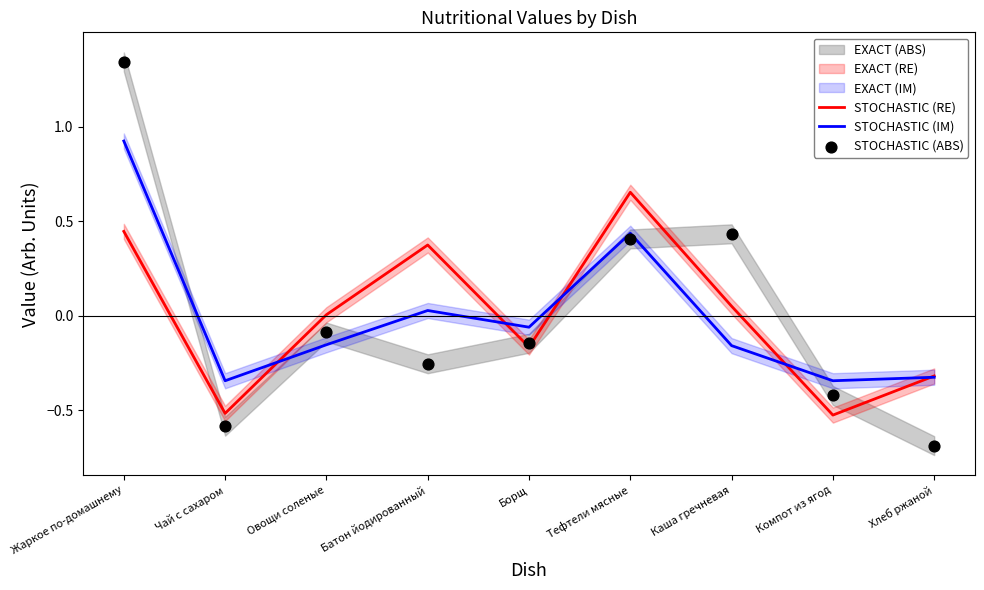

Which series has the largest total across all categories?

STOCHASTIC (RE)